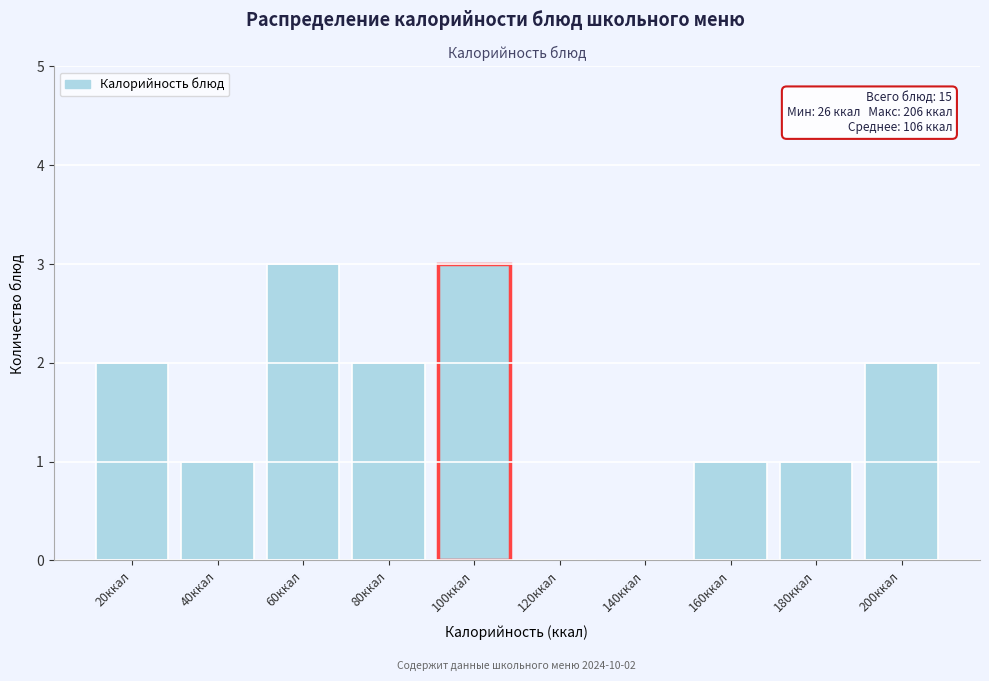

Reading left to right, what are all the values shown in this chart?

20ккал=2	40ккал=1	60ккал=3	80ккал=2	100ккал=3	120ккал=0	140ккал=0	160ккал=1	180ккал=1	200ккал=2